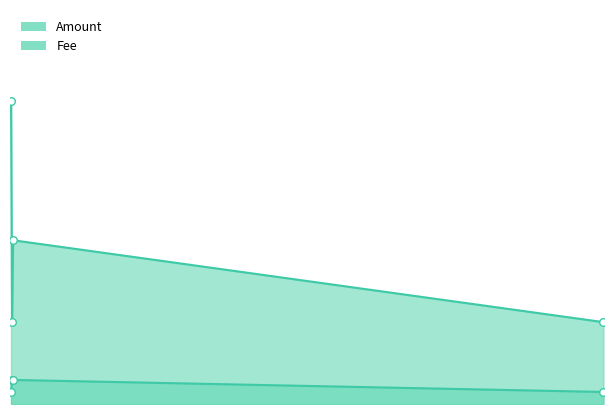

Which series reaches the maximum Y coordinate?

Amount line